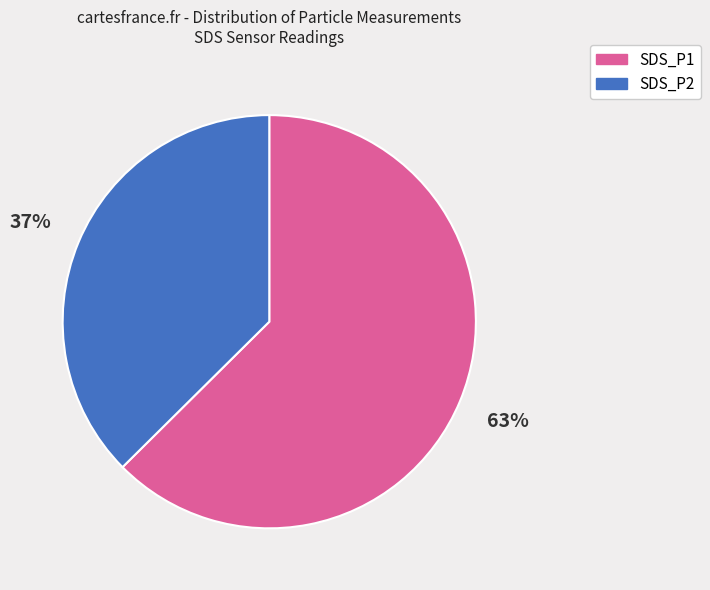

Is there a majority slice in this chart?

Yes